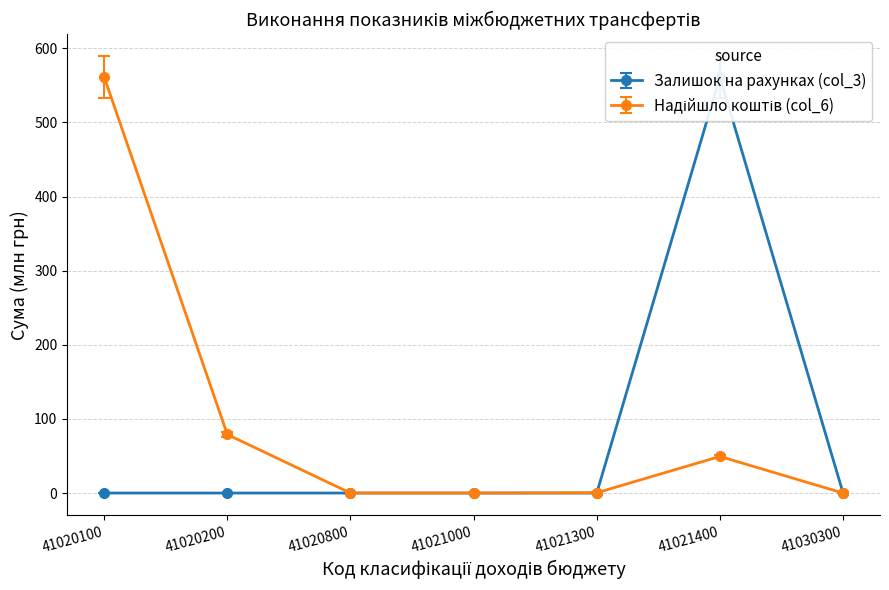

Where is Надійшло коштів (col_6) nearest to the value 280?

41020200